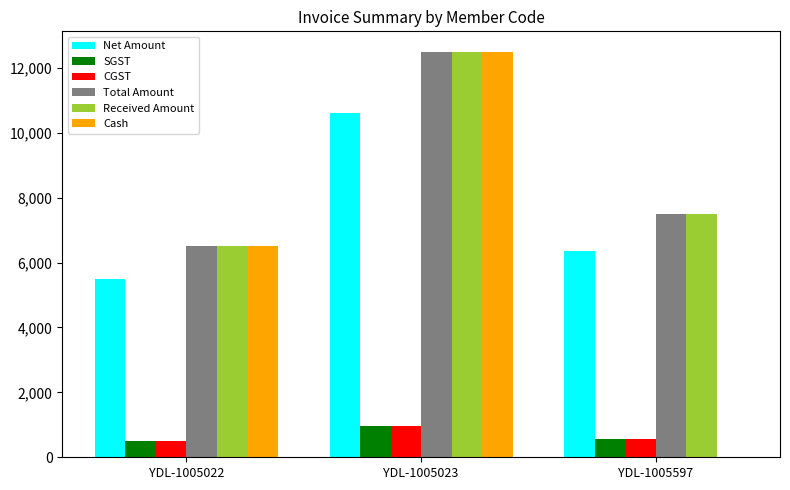

What is the total value across all series at YDL-1005597?

22500.0